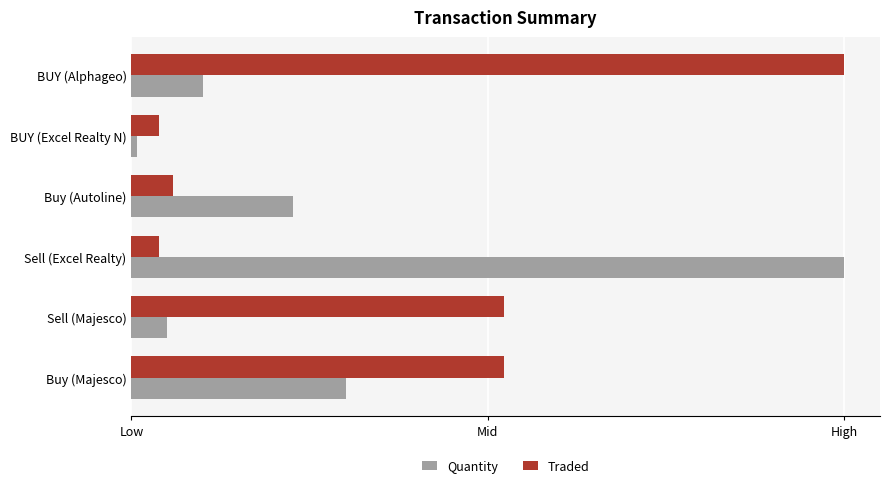

What are all the series names shown in the legend?

Quantity, Traded